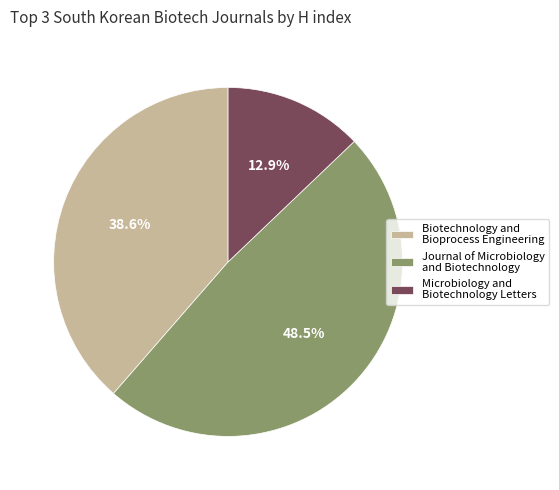

What is the smallest slice in the pie chart?

Microbiology and Biotechnology Letters